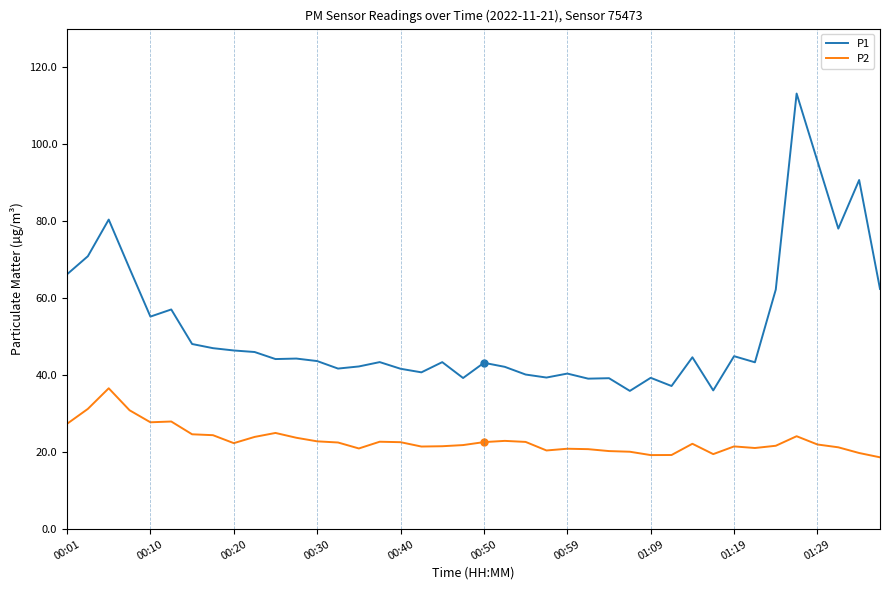

Which series has the widest spread of values?

P1